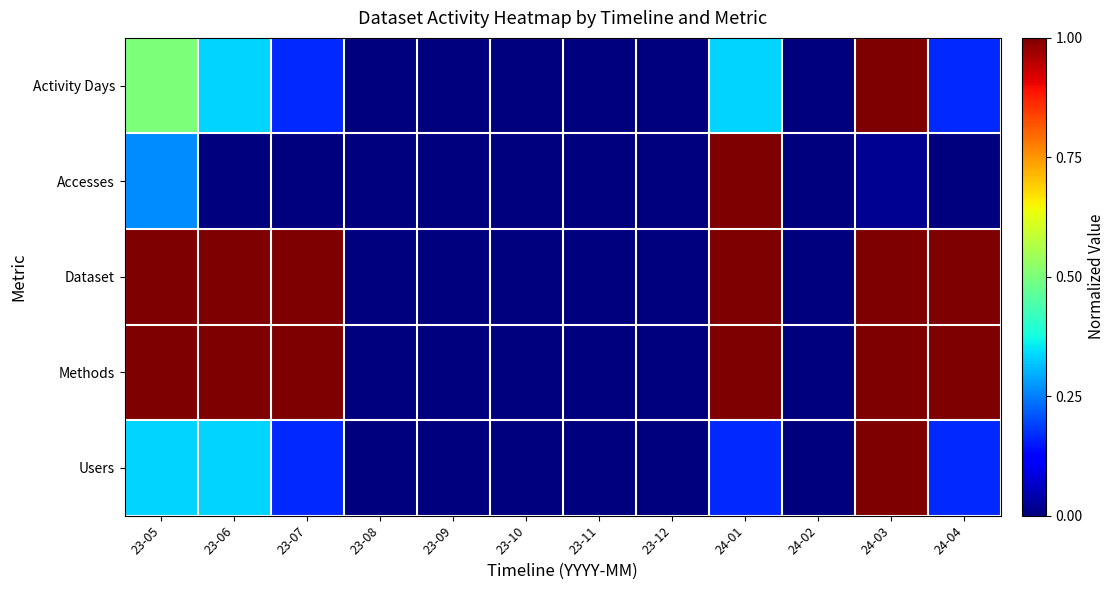

How many series are shown in this chart?

5